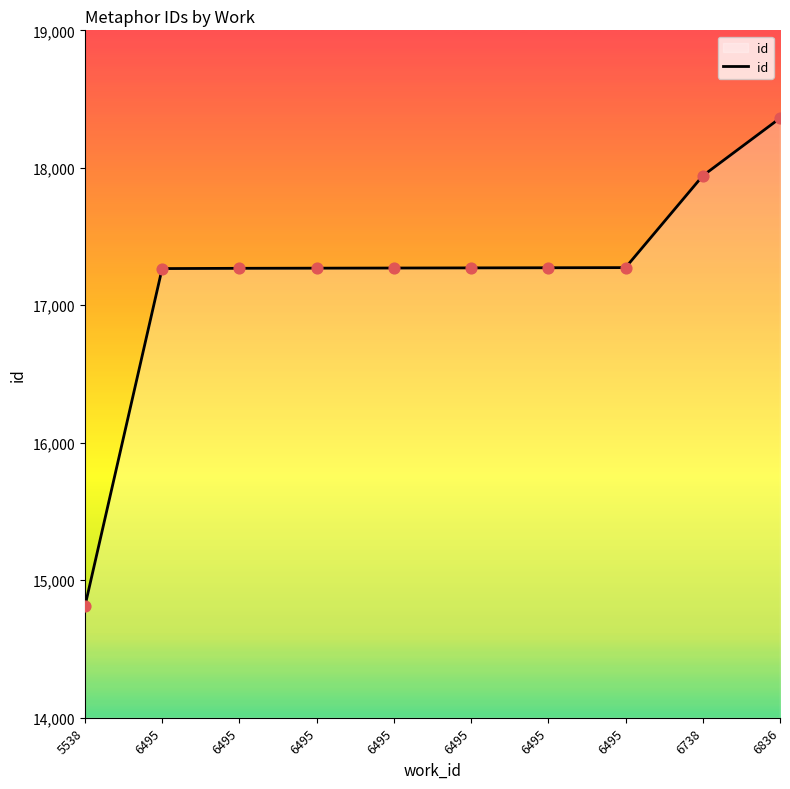

Does the chart have visible grid lines?

No